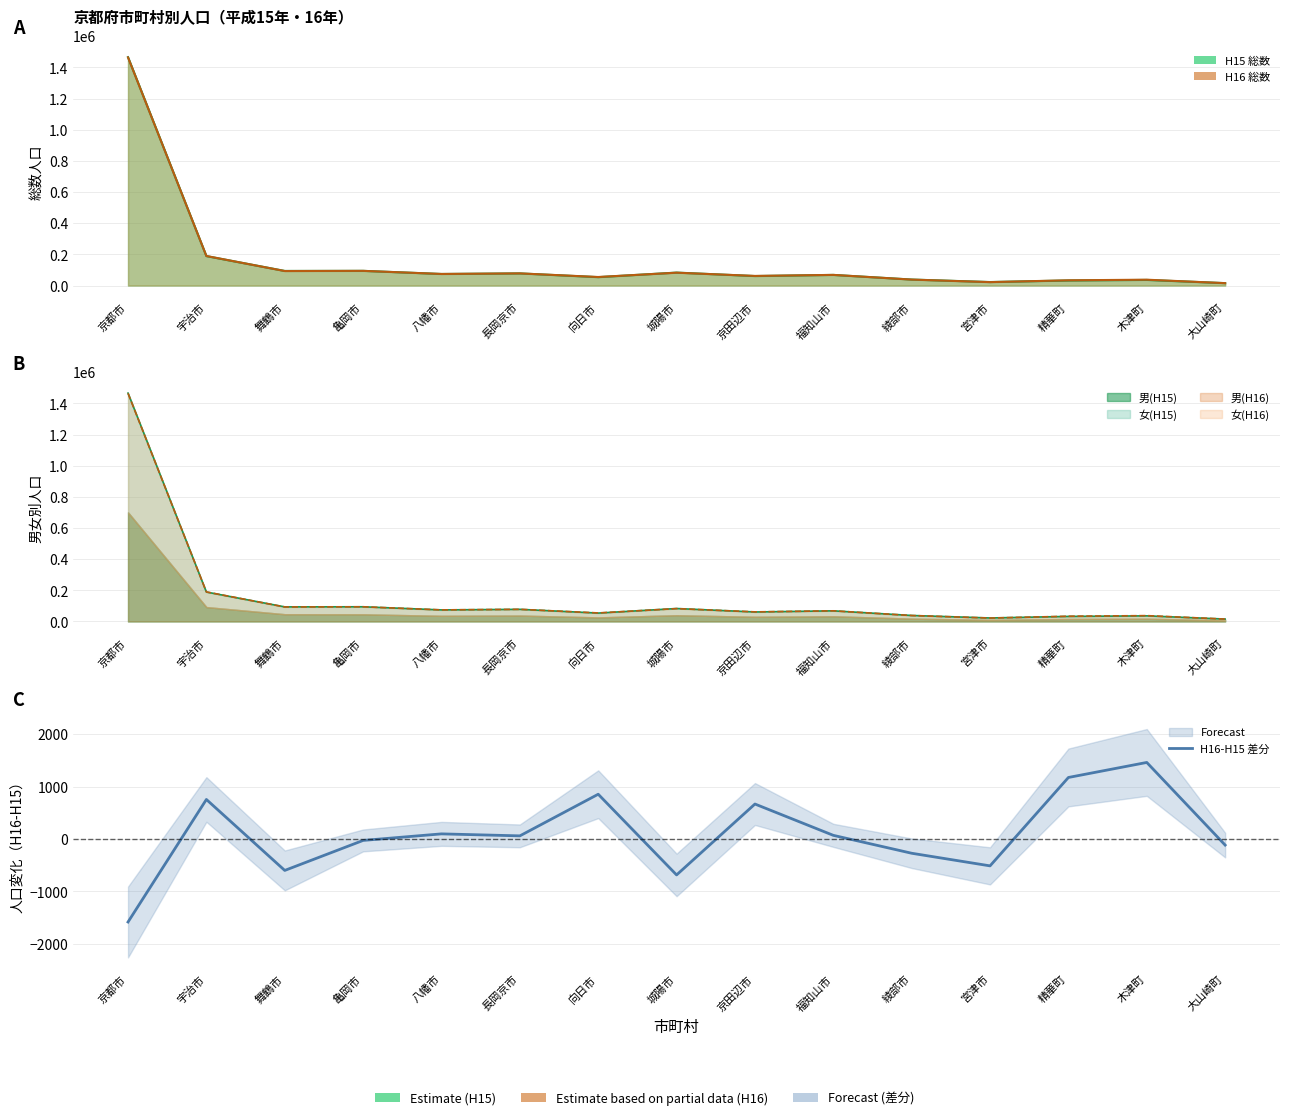

Does the chart have visible grid lines?

Yes